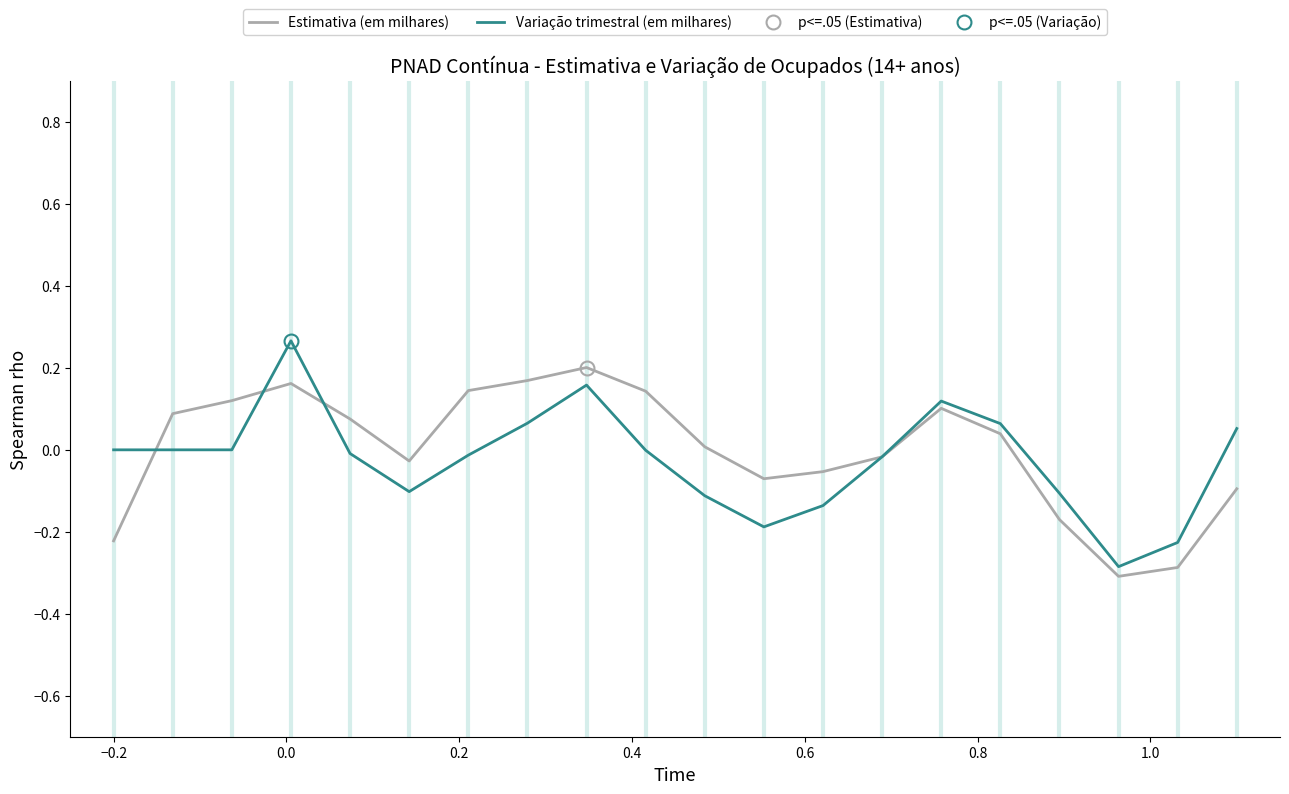

How many lines are shown in the chart?

2